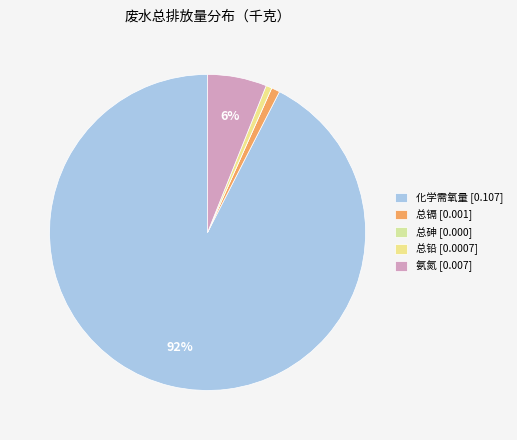

Count the number of slices in the pie.

5